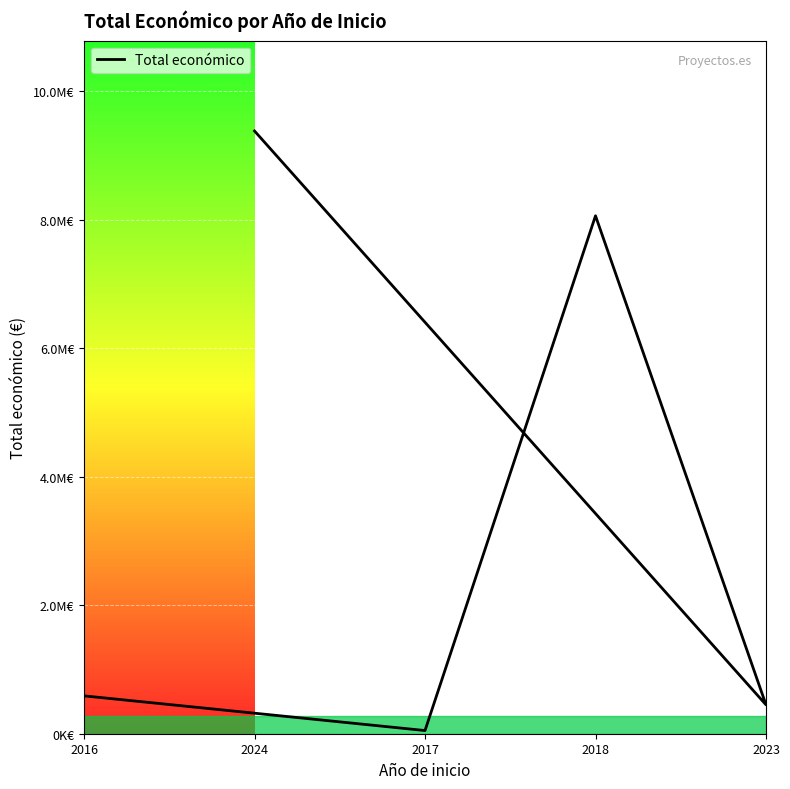

Between 2018 and 2017, which is larger?

2018